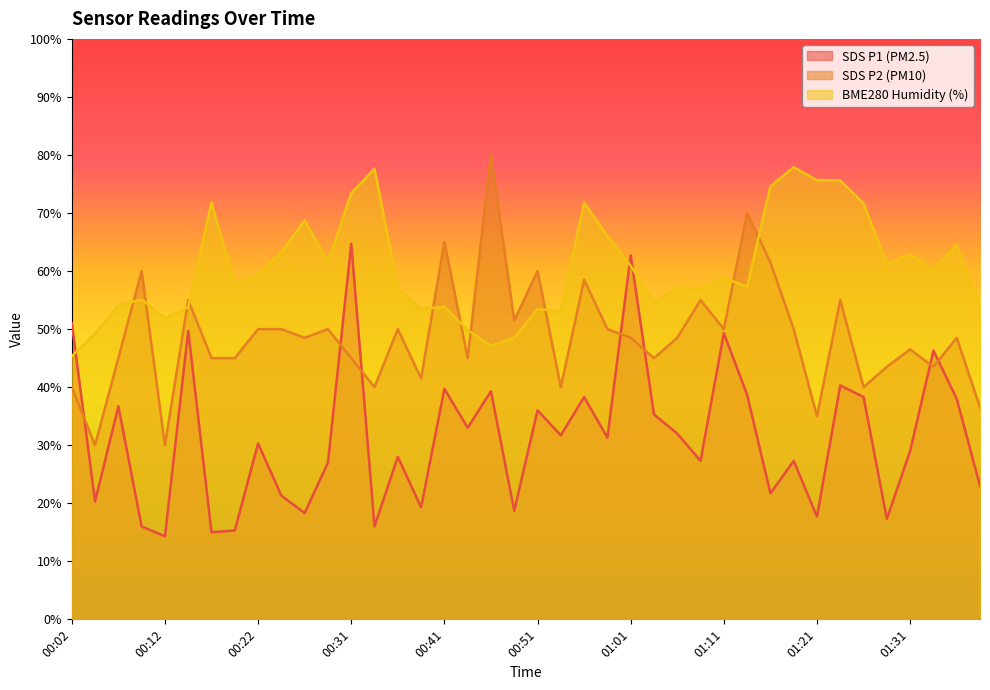

Which series has the largest range (max minus min)?

SDS_P1